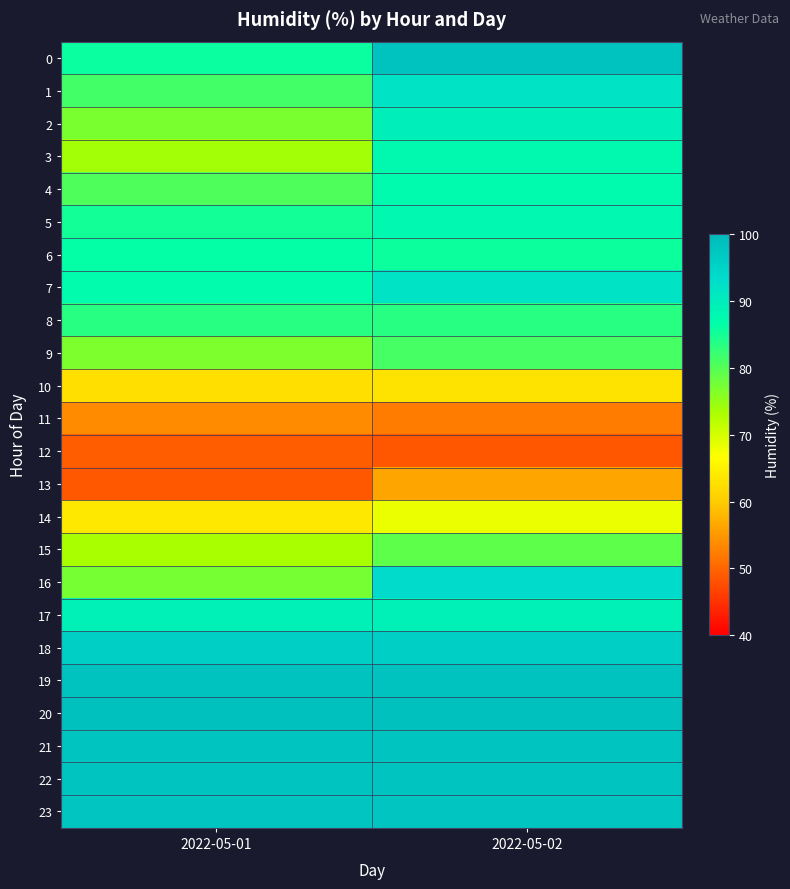

Reading left to right, what are all the values shown in this chart?

0: 2022-05-01=85.8	2022-05-02=98.3
1: 2022-05-01=81.3	2022-05-02=91.8
2: 2022-05-01=77.2	2022-05-02=89.8
3: 2022-05-01=73.9	2022-05-02=87.7
4: 2022-05-01=80.4	2022-05-02=87.5
5: 2022-05-01=85.2	2022-05-02=88.0
6: 2022-05-01=86.4	2022-05-02=85.7
7: 2022-05-01=87.0	2022-05-02=92.0
8: 2022-05-01=83.4	2022-05-02=83.5
9: 2022-05-01=77.0	2022-05-02=81.1
10: 2022-05-01=62.6	2022-05-02=63.1
11: 2022-05-01=53.6	2022-05-02=52.3
12: 2022-05-01=49.2	2022-05-02=48.6
13: 2022-05-01=48.9	2022-05-02=56.3
14: 2022-05-01=63.7	2022-05-02=68.2
15: 2022-05-01=73.5	2022-05-02=79.2
16: 2022-05-01=77.3	2022-05-02=93.6
17: 2022-05-01=89.4	2022-05-02=89.4
18: 2022-05-01=96.0	2022-05-02=96.0
19: 2022-05-01=98.2	2022-05-02=98.2
20: 2022-05-01=98.7	2022-05-02=98.7
21: 2022-05-01=98.1	2022-05-02=98.1
22: 2022-05-01=97.9	2022-05-02=97.9
23: 2022-05-01=97.8	2022-05-02=97.8